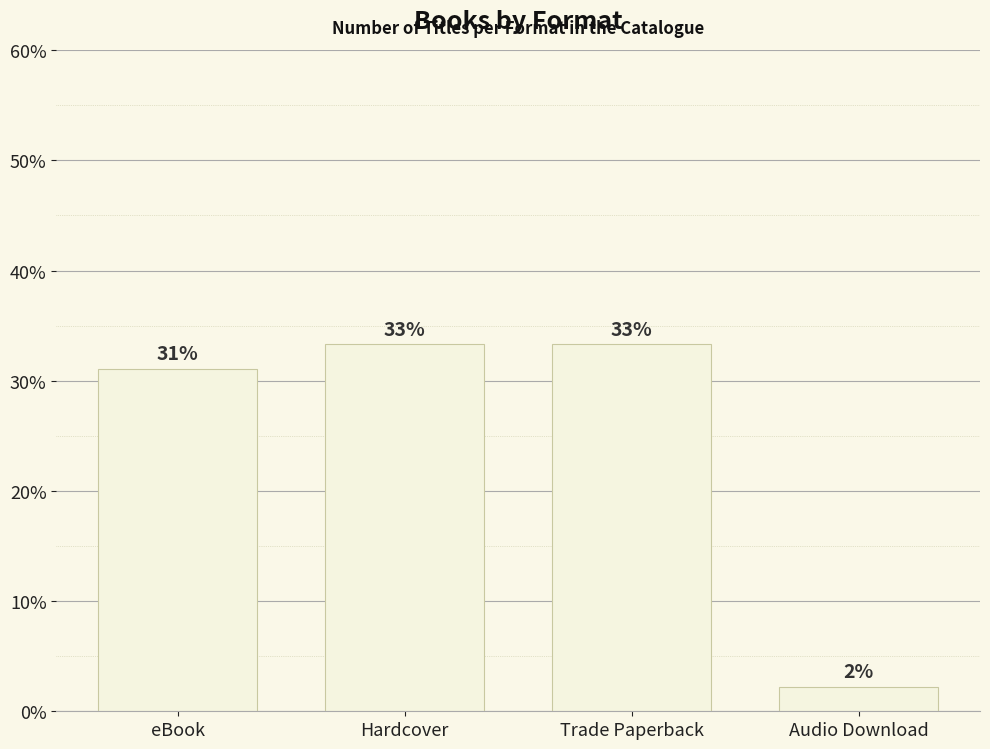

Are the bars horizontal?

No